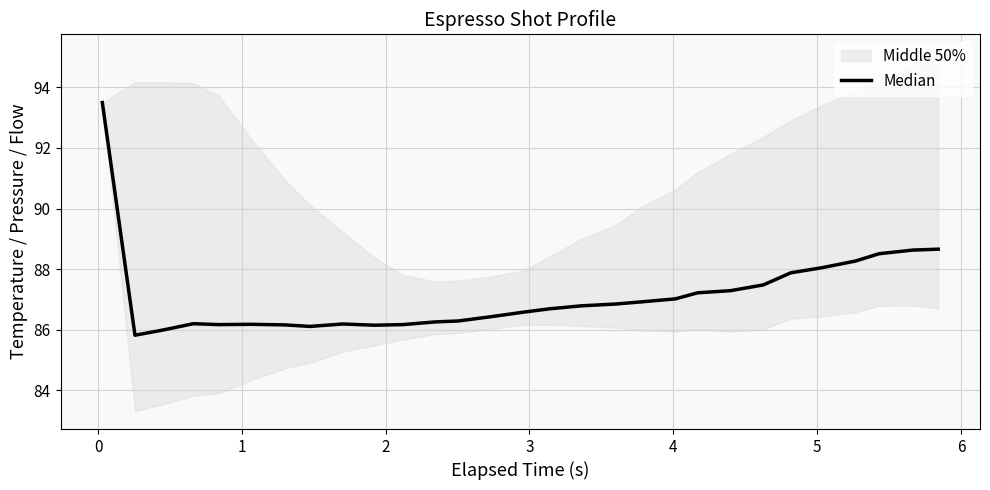

The value at 3 is 132.8. True or false?

False